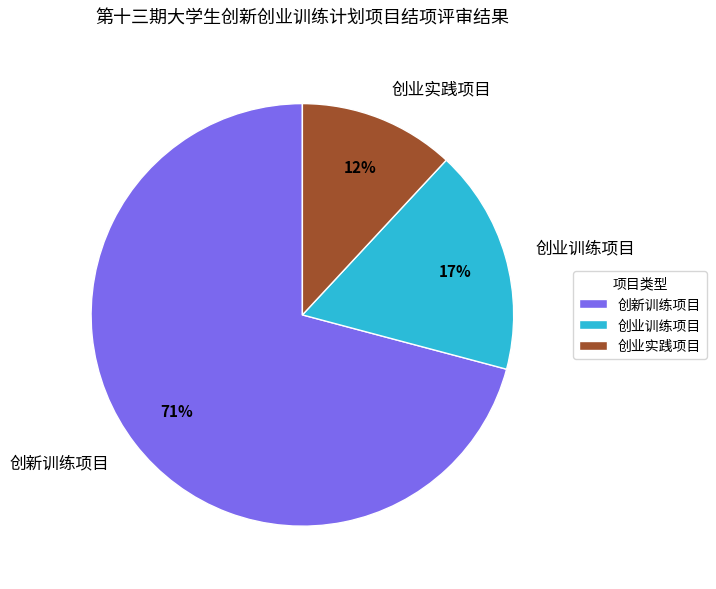

To the nearest percent, what percentage of the pie is 创业训练项目?

17%